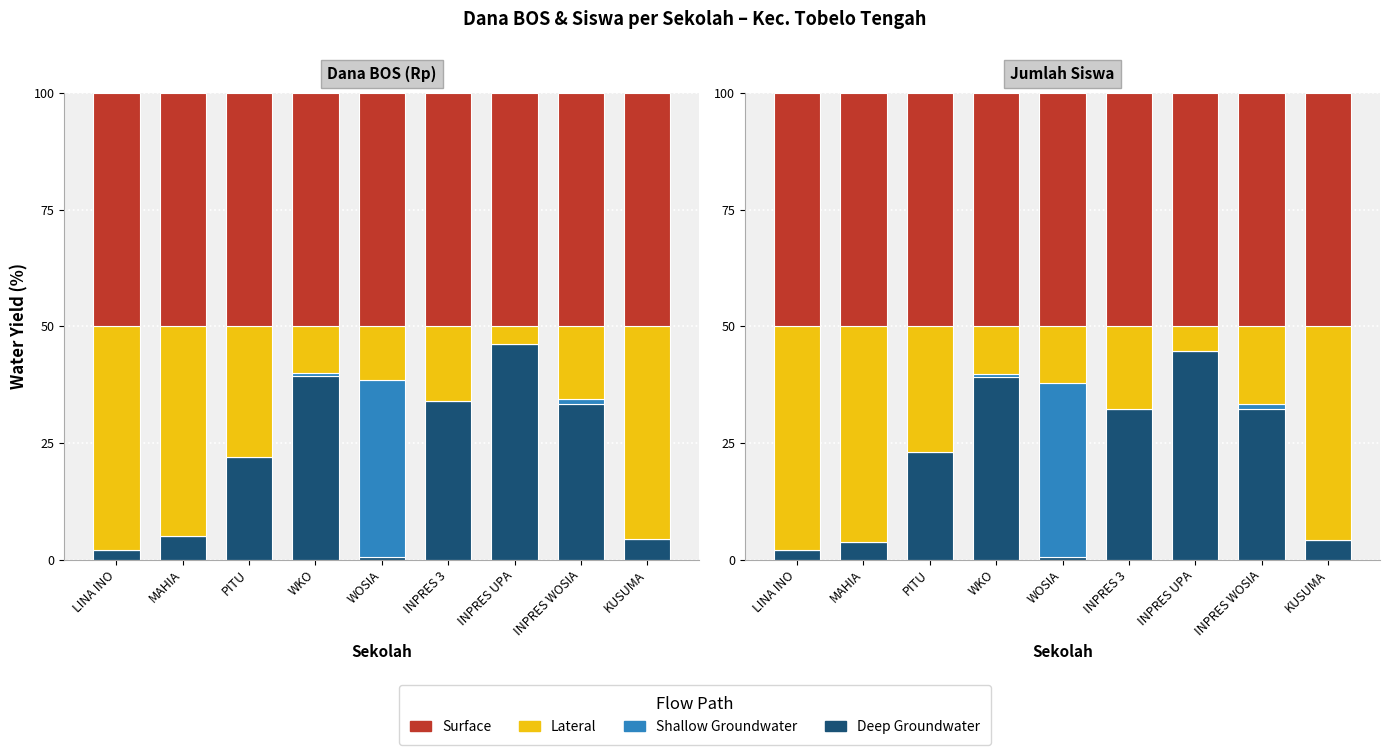

What is the total value across all series at INPRES 3?

100.0